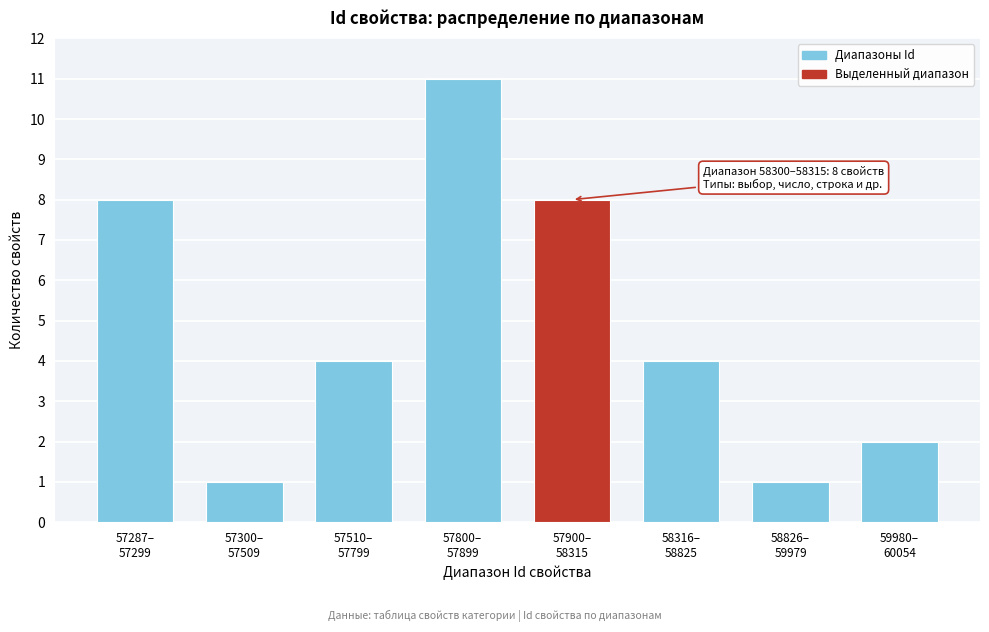

Reading left to right, list all the values displayed in this chart.

8	1	4	11	8	4	1	2